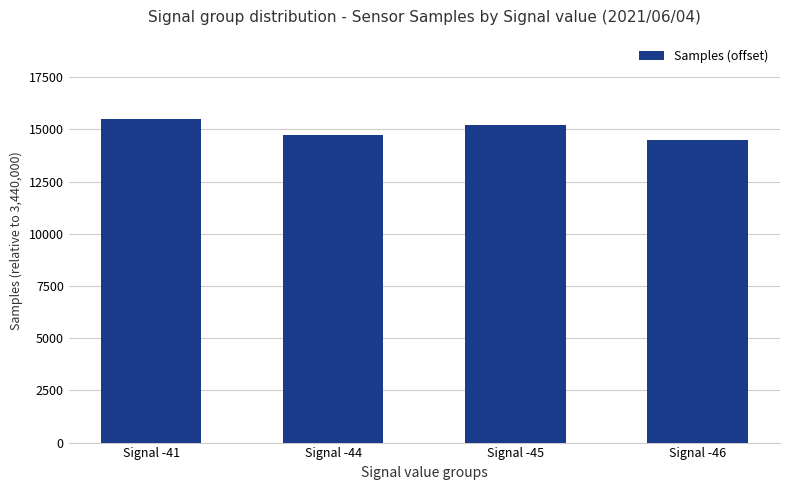

Are the bars grouped side by side (vs. stacked)?

No